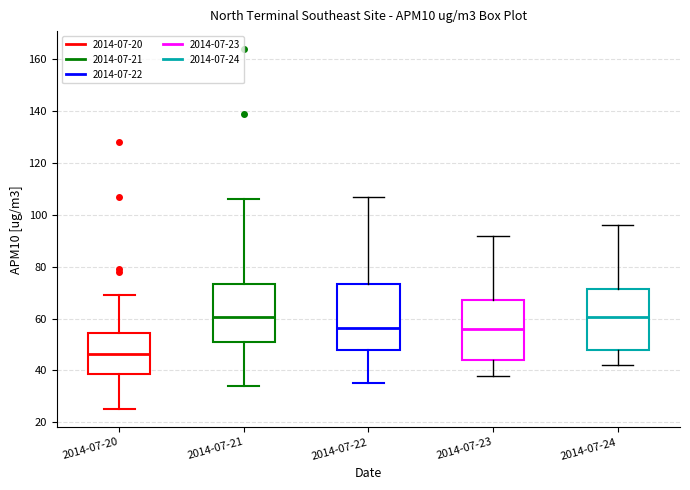

Which box's median line is the lowest?

2014-07-20